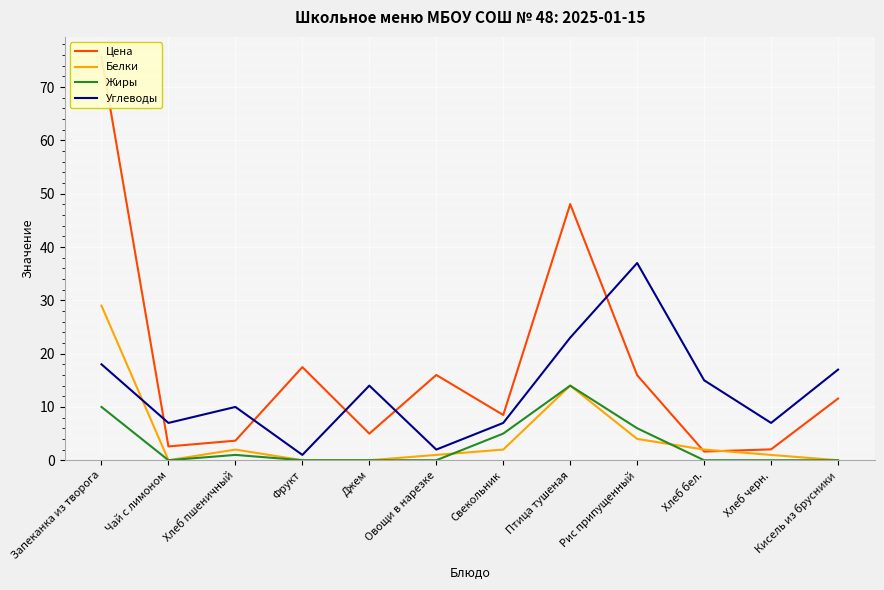

How many interior local peaks does the Цена series have?

3